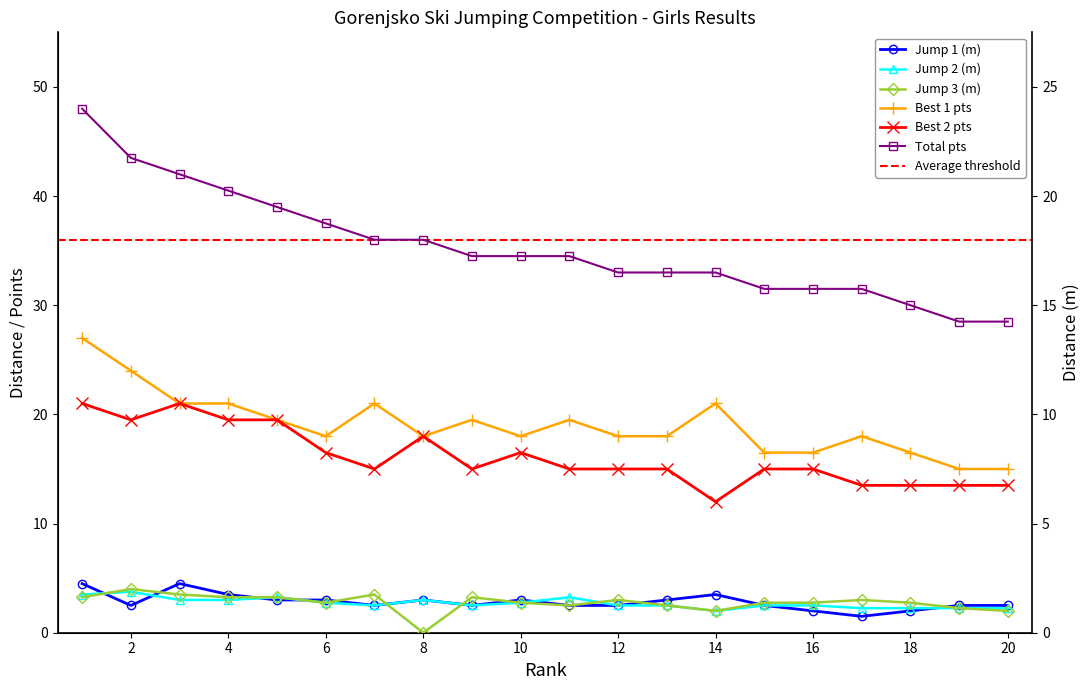

What is the sum of all Best 2 pts values?

322.5